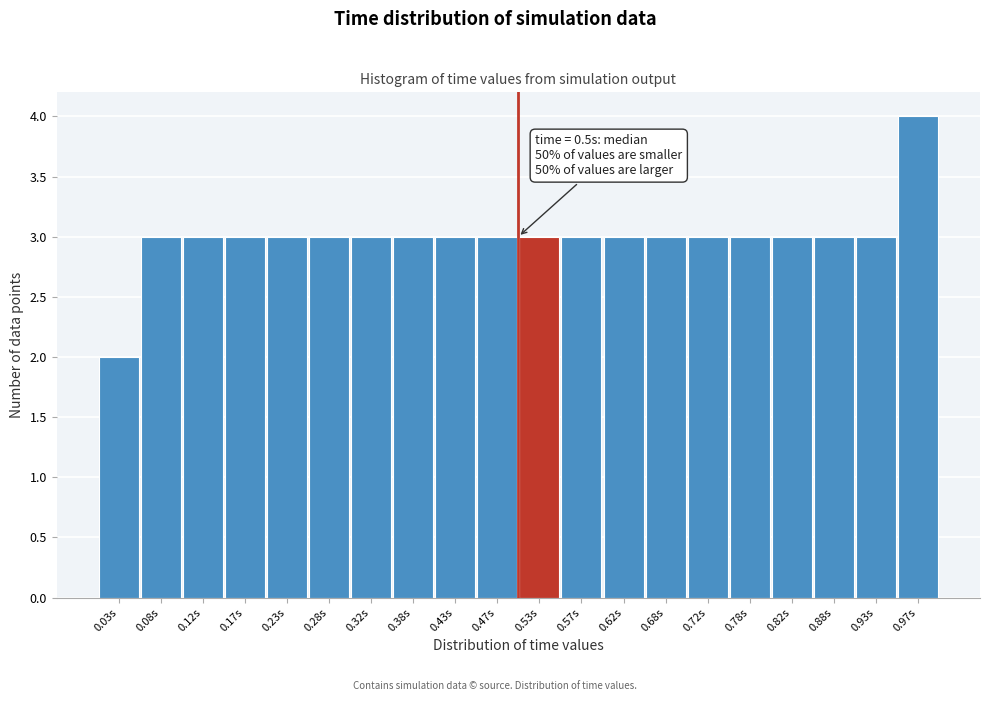

Which range on the x-axis has the tallest bar?

0.95 to 1.00